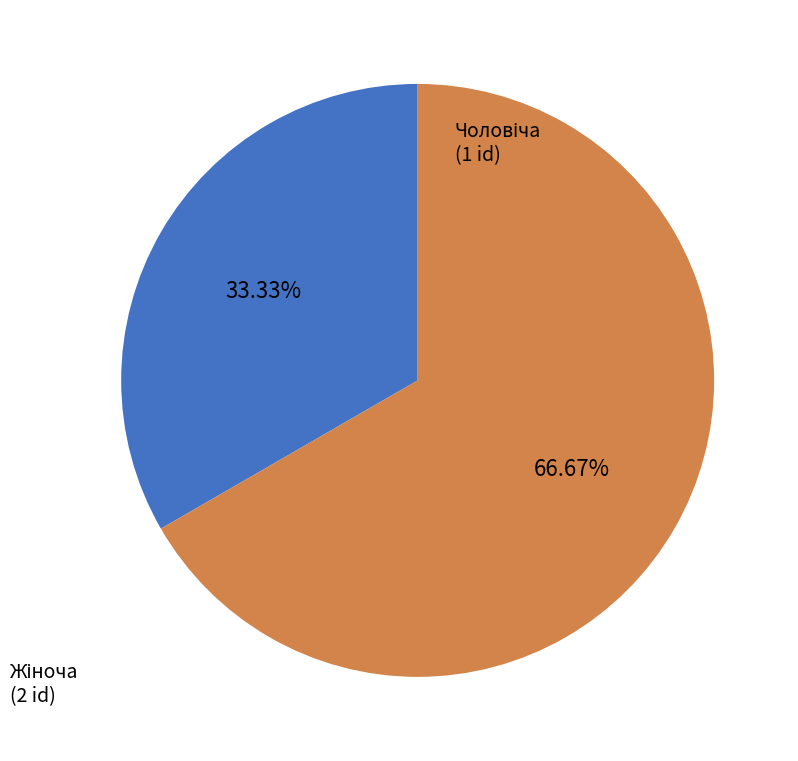

Is there a majority slice in this chart?

Yes